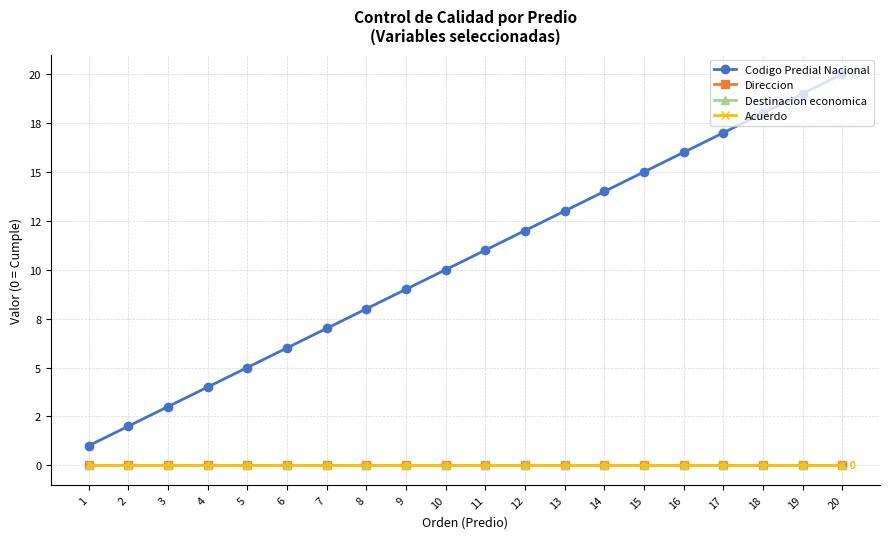

Does the chart have visible grid lines?

Yes